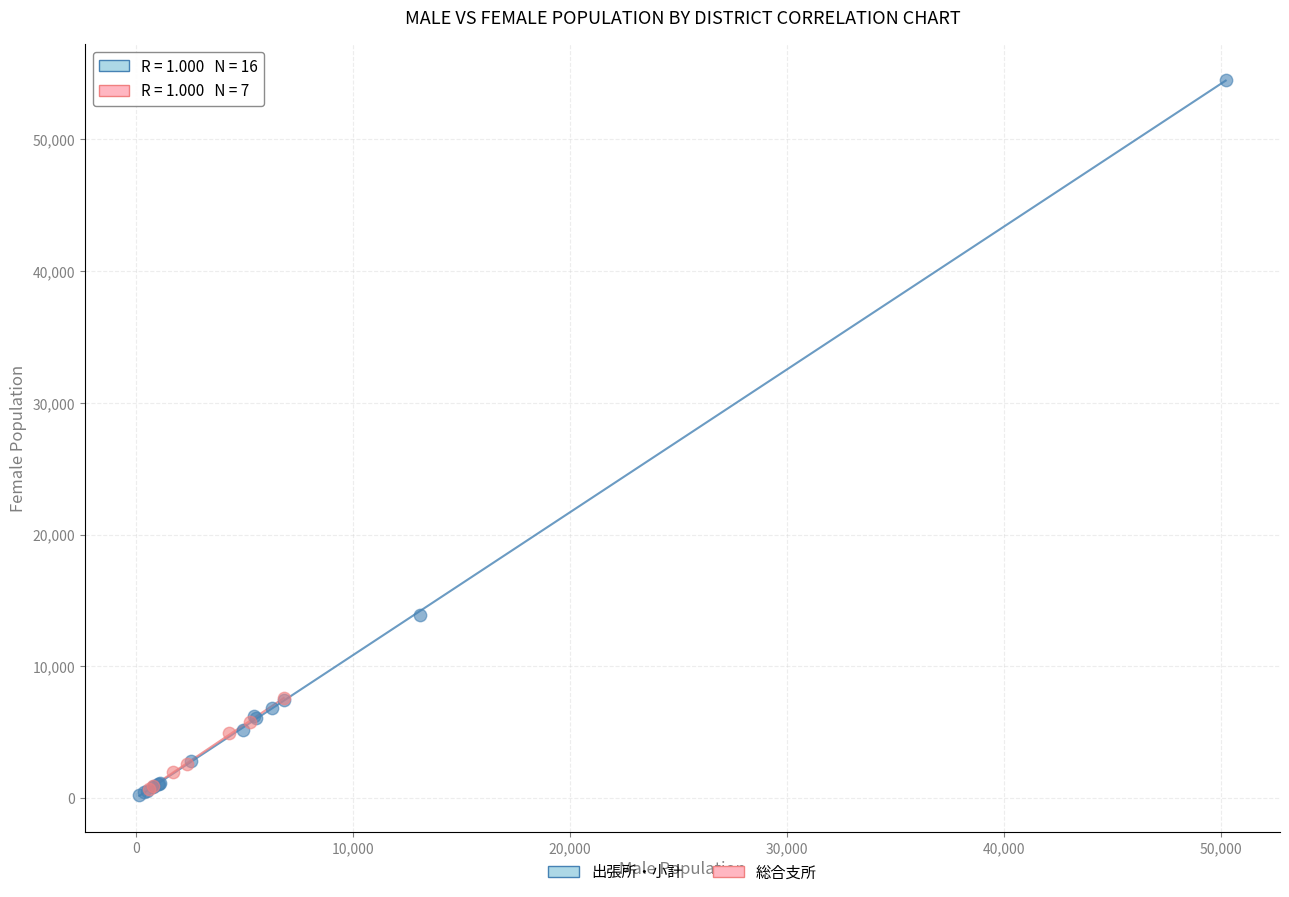

Which series contains the highest Y value?

出張所・小計